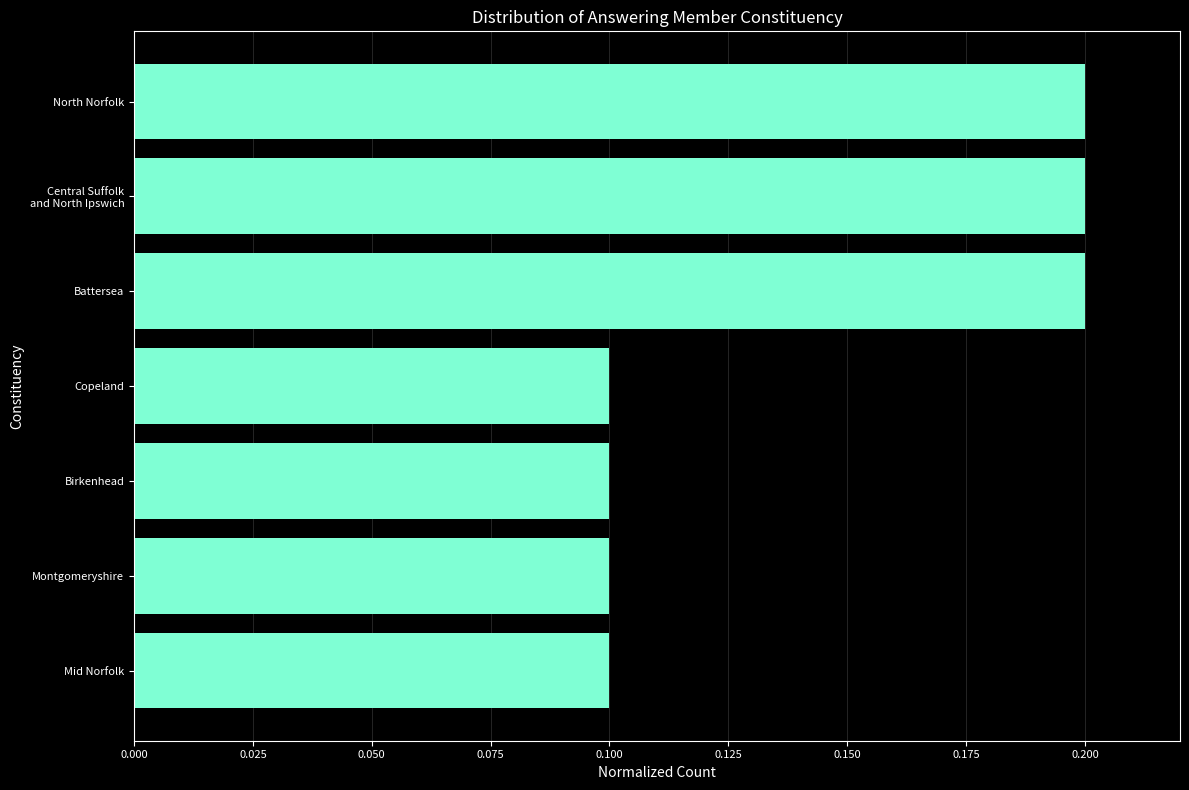

What is the change in value from Montgomeryshire to North Norfolk?

+0.1